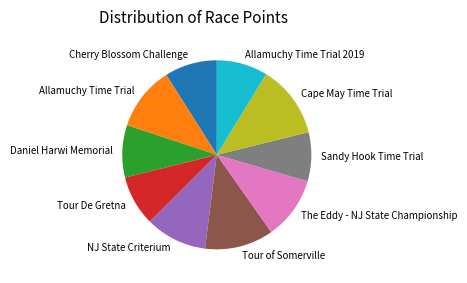

Count the number of slices in the pie.

10